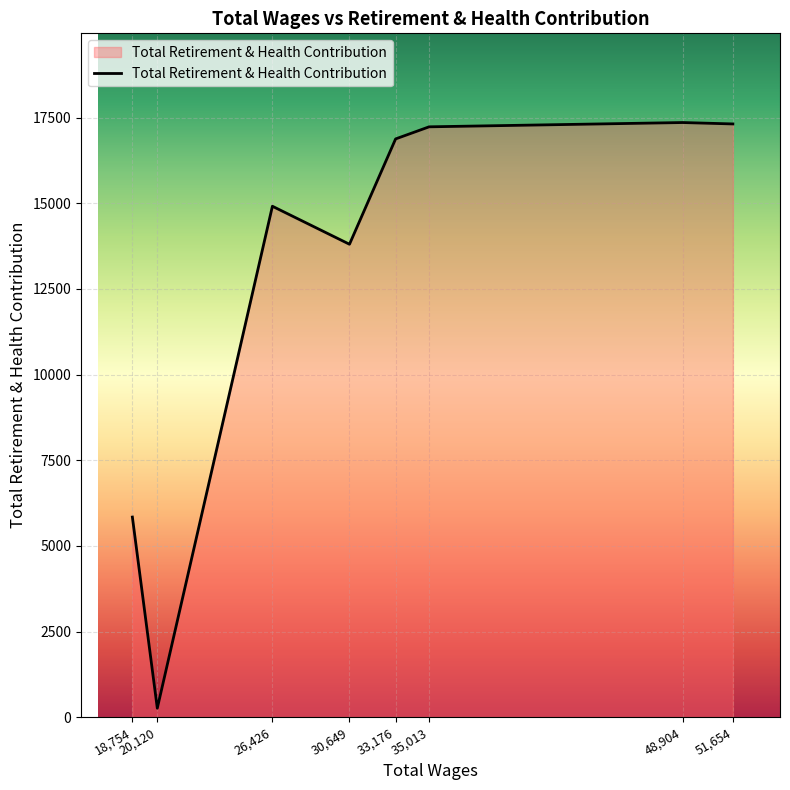

What is the difference between the maximum and minimum values?

17093